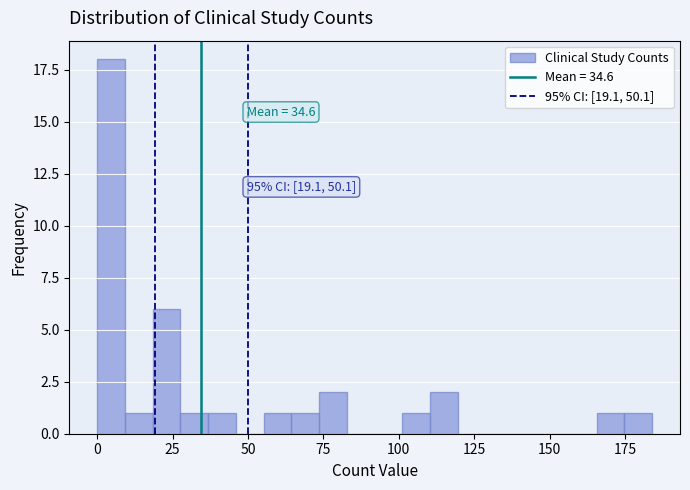

Around what value on the x-axis is the tallest bar? Give the approximate position of its centre, as read against the axis.

5